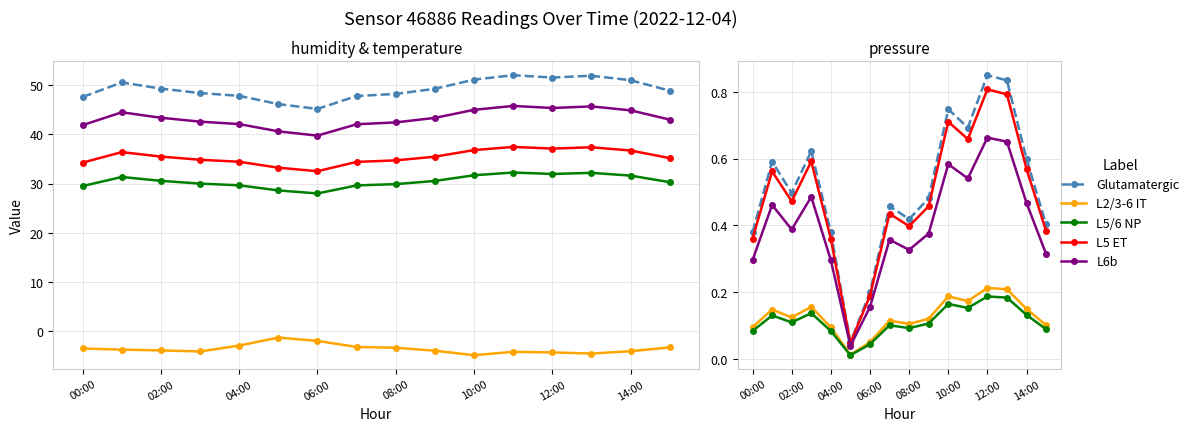

Which series changed the most between 04:00 and 06:00?

Glutamatergic